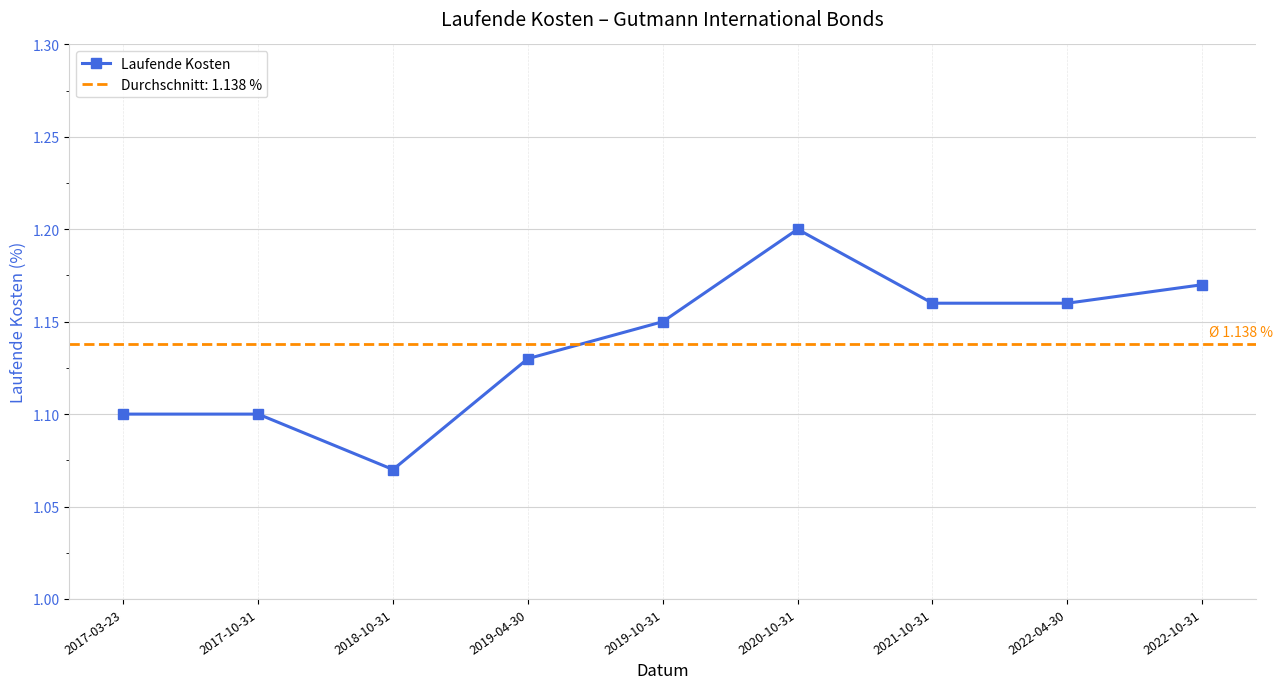

What is the change in value from 2017-03-23 to 2020-10-31?

+0.1